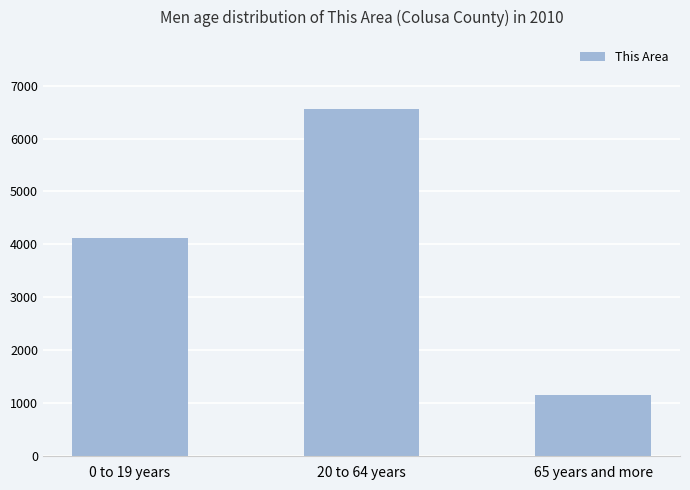

Are the bars horizontal?

No